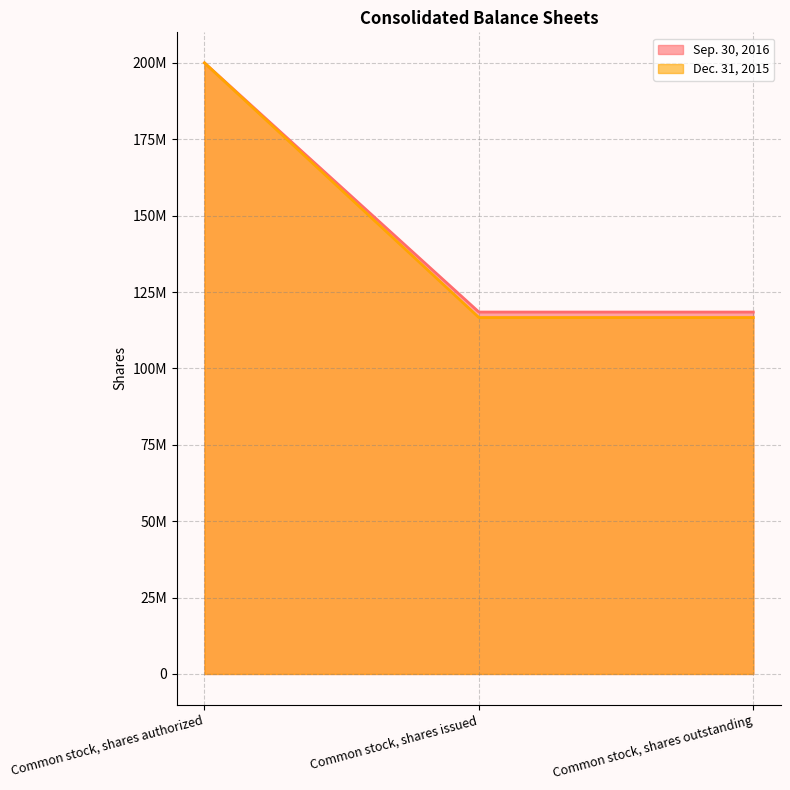

What are all the series names shown in the legend?

Sep. 30, 2016, Dec. 31, 2015